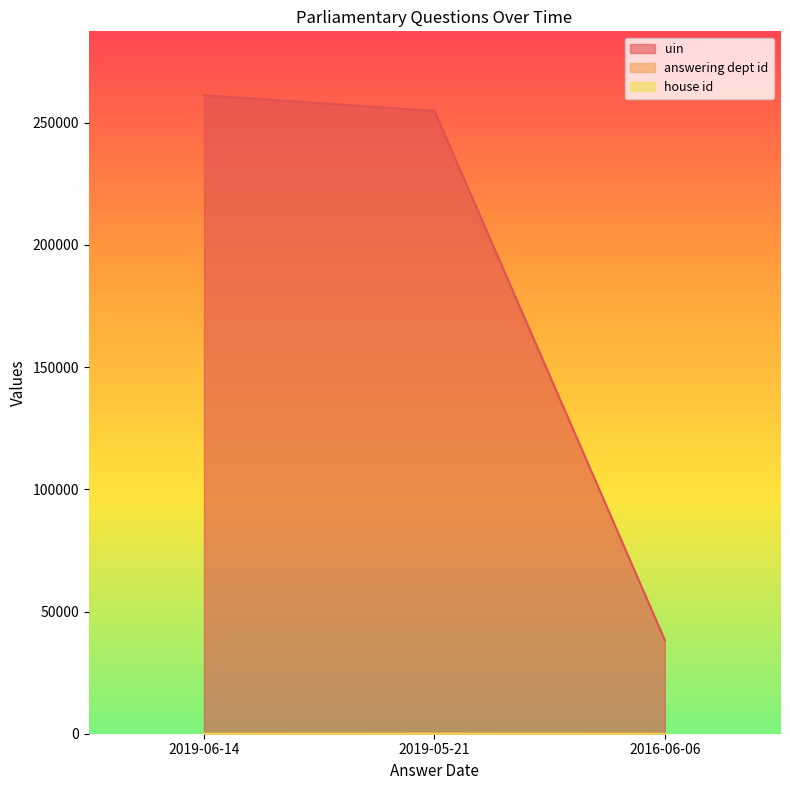

Which series has the largest total across all categories?

uin